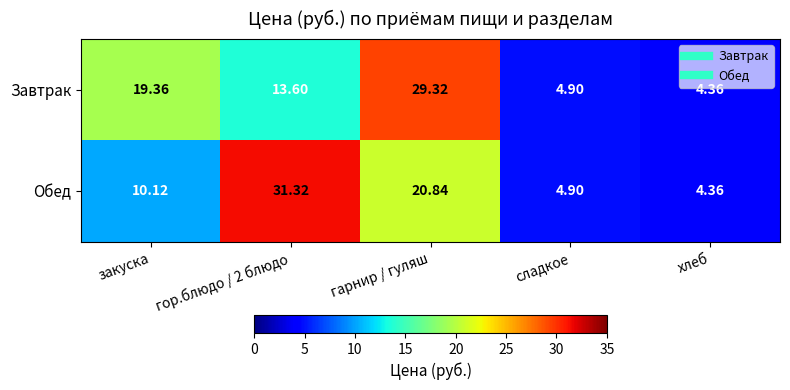

What is the total value across all series at хлеб?

8.7